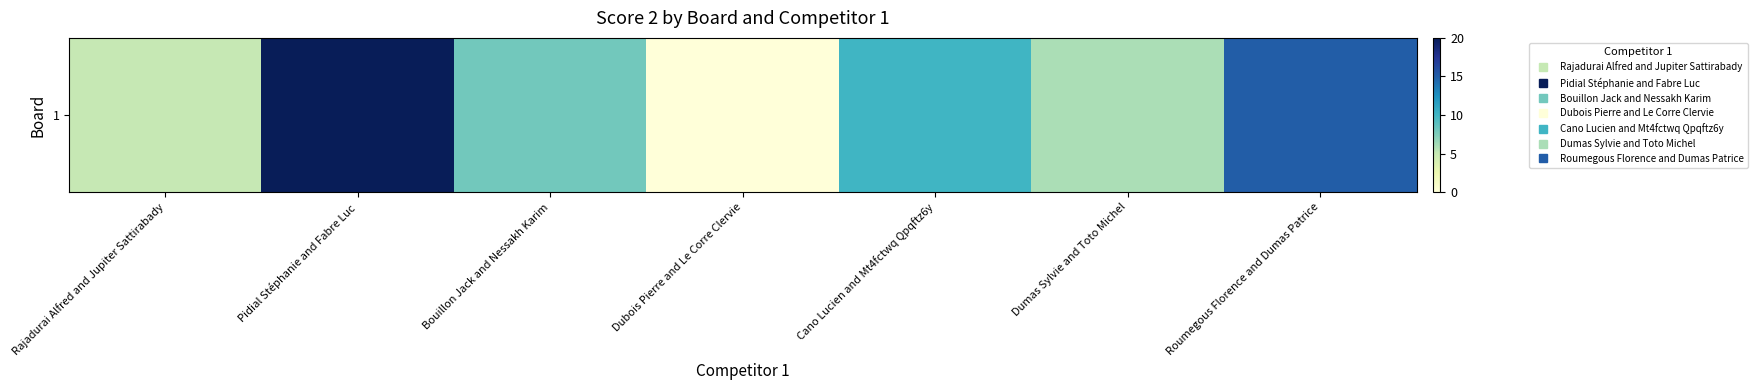

Between Pidial Stéphanie and Fabre Luc and Dubois Pierre and Le Corre Clervie, which is larger?

Pidial Stéphanie and Fabre Luc